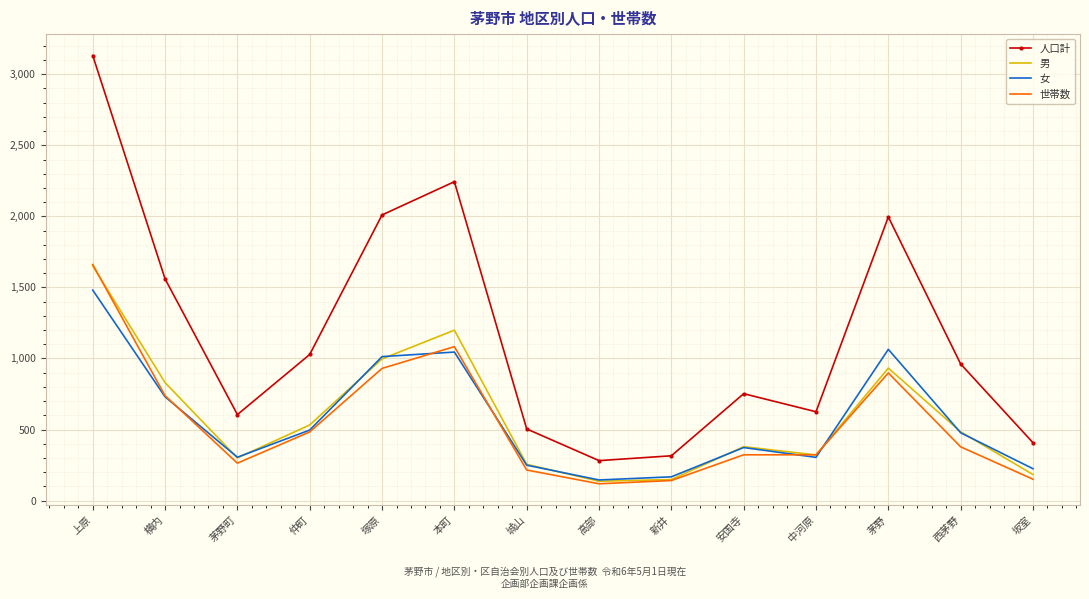

What is the difference between the highest and lowest values at 高部?

163